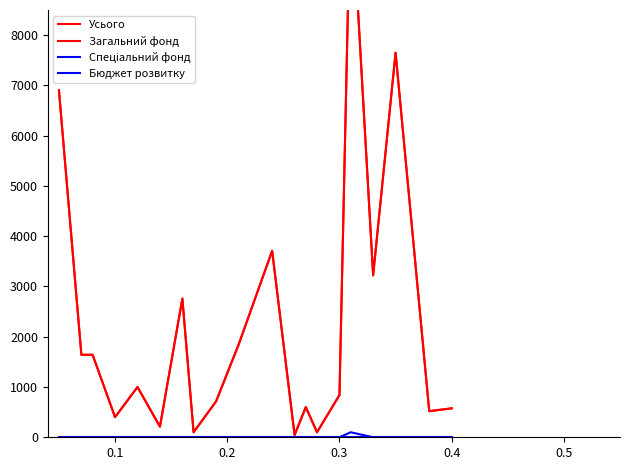

What is the sum of all Спеціальний фонд values?

100.0